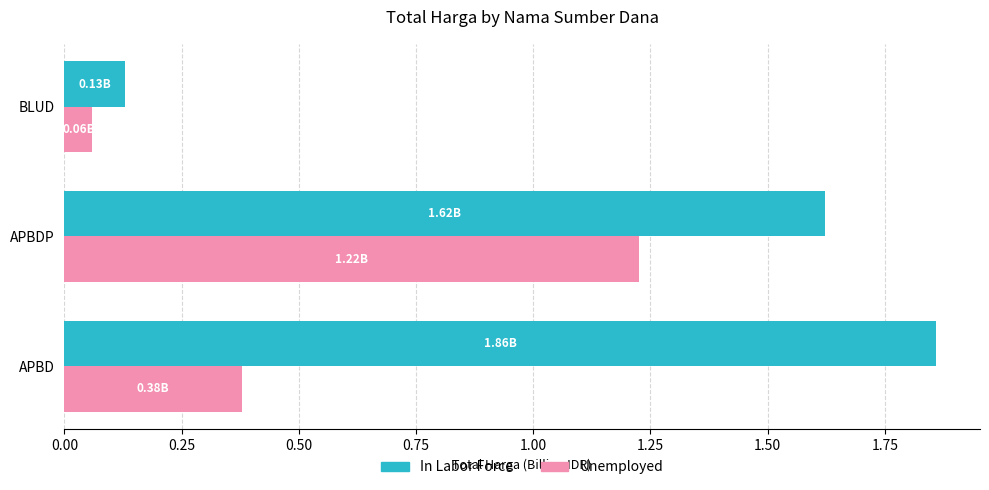

Rank the series by their maximum value, from lowest to highest.

Unemployed, In Labor Force